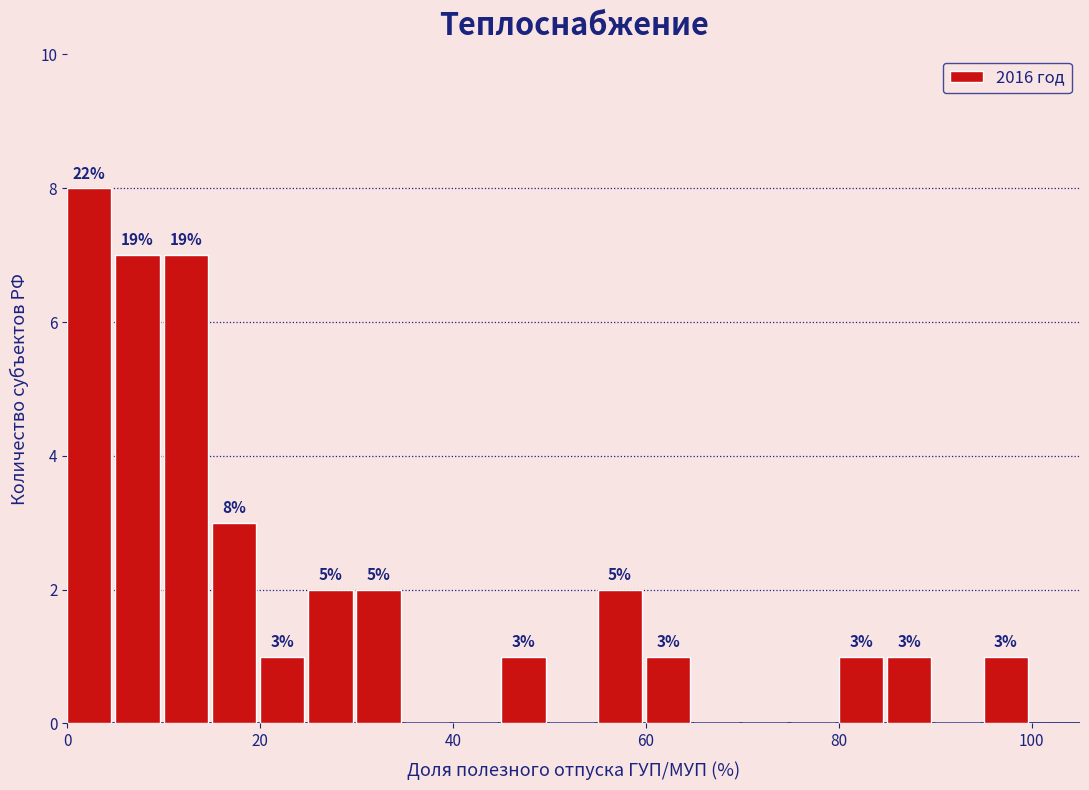

Read against the x-axis, roughly where is the centre of the tallest bar?

2